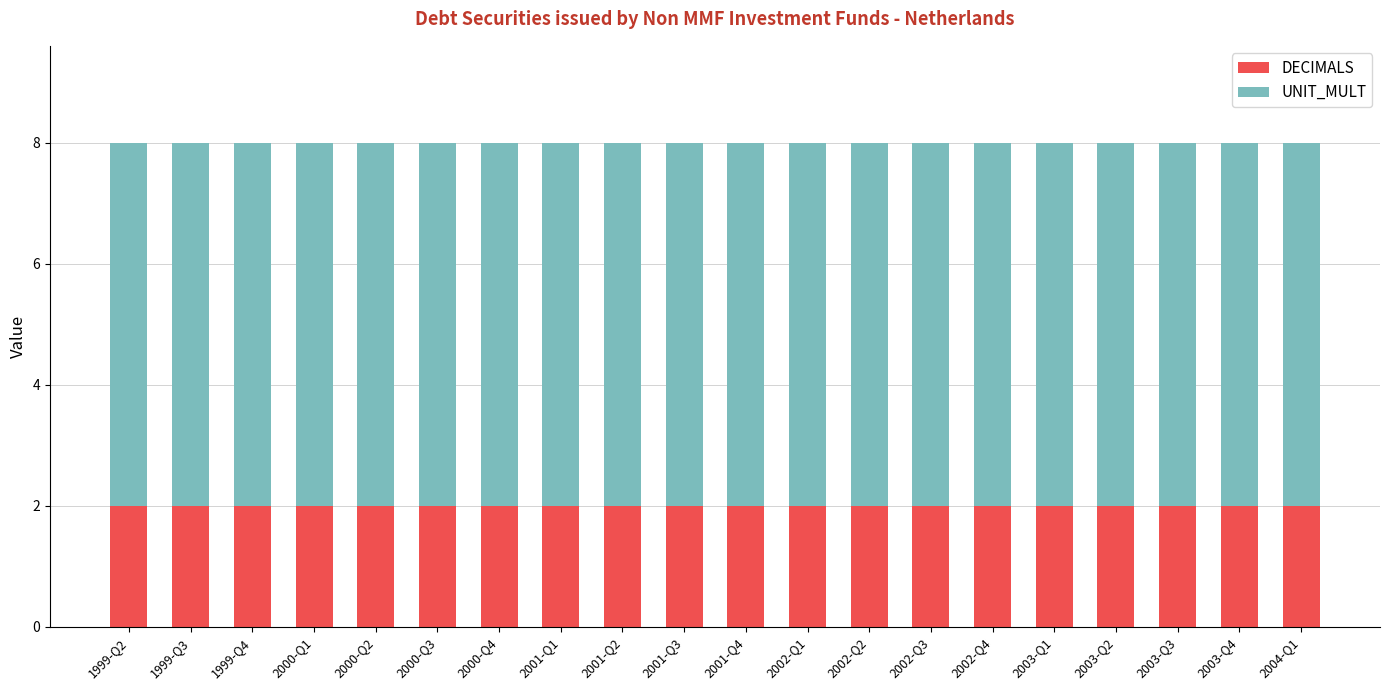

True or false: DECIMALS has a value of 1 at 1999-Q2.

False